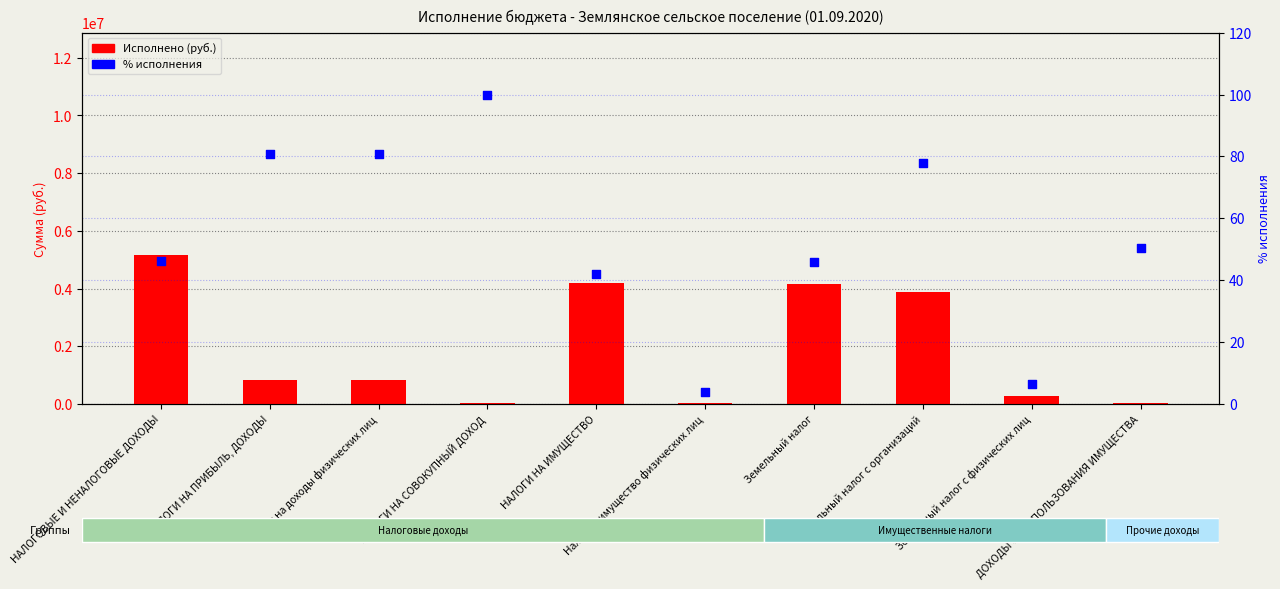

What is the total value across all series at НАЛОГИ НА ПРИБЫЛЬ, ДОХОДЫ?

813470.7